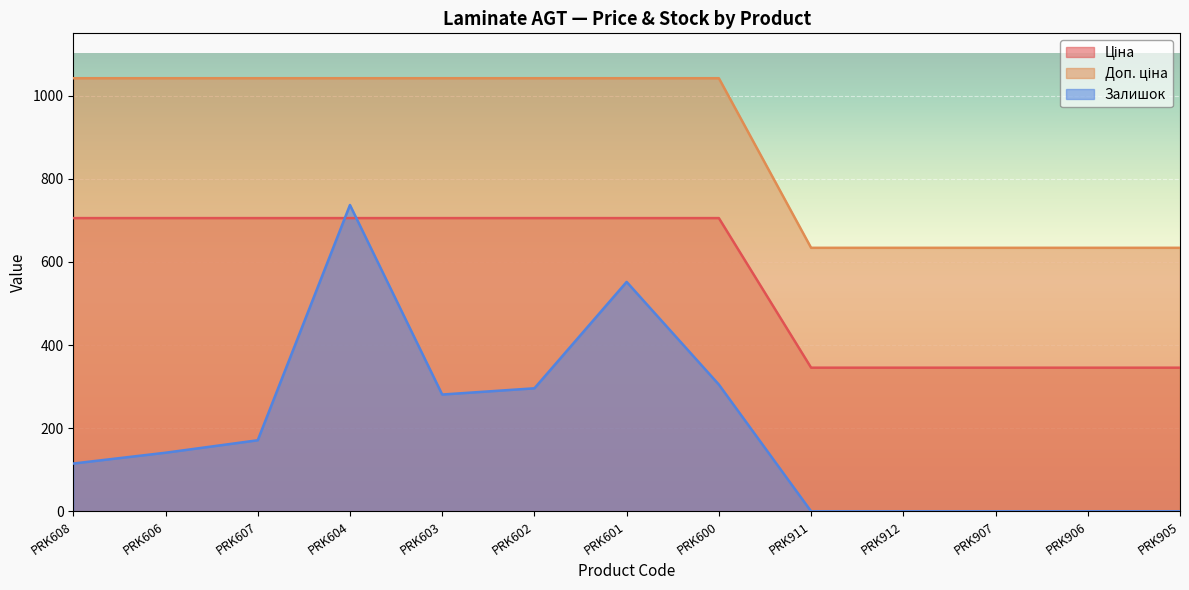

How many lines are shown in the chart?

3